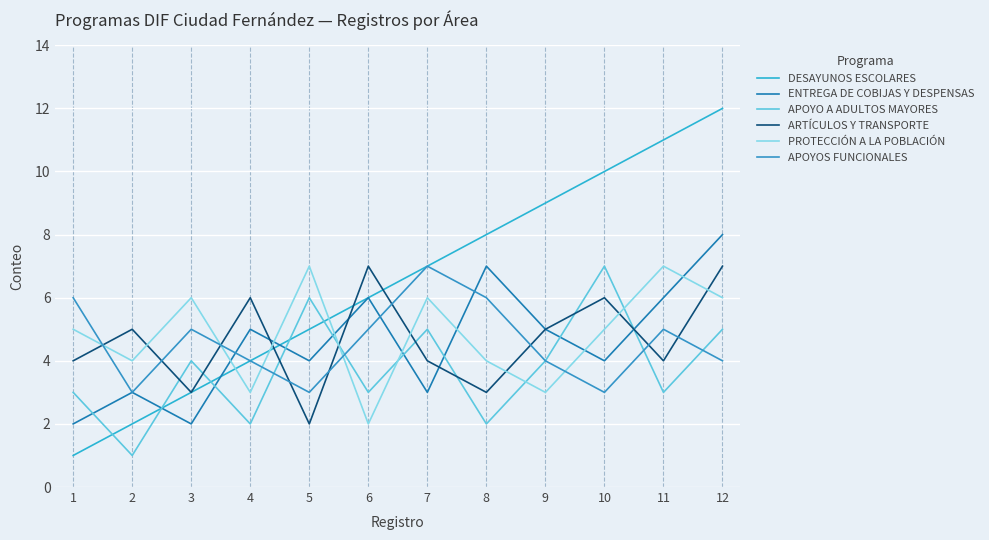

How many categories are shown in the chart?

12